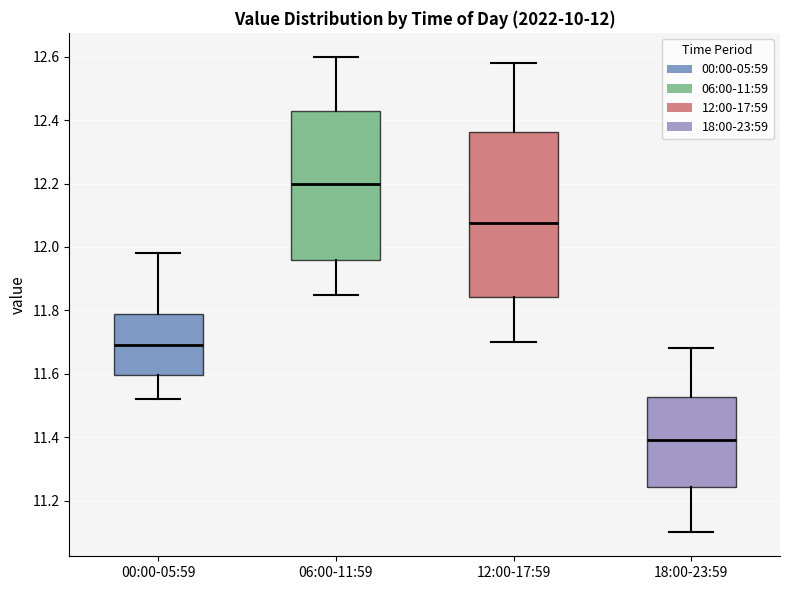

Which box is the tallest, from its lower edge to its upper edge?

12:00-17:59